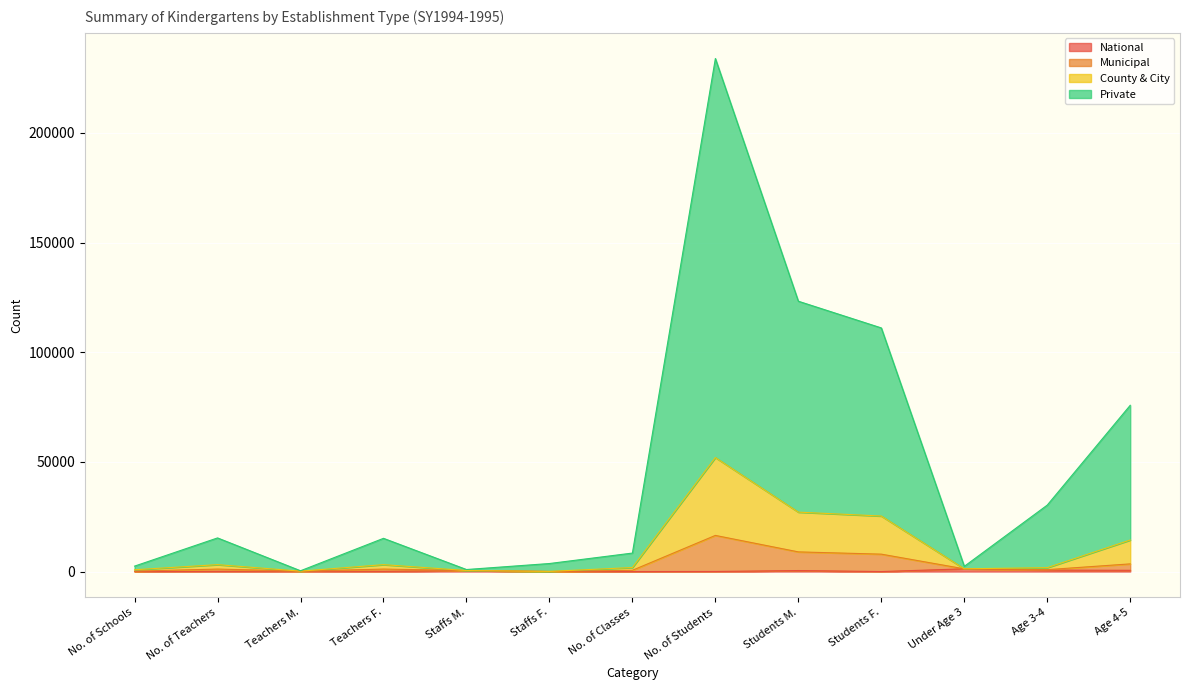

What is the average value of the Private series?

47941